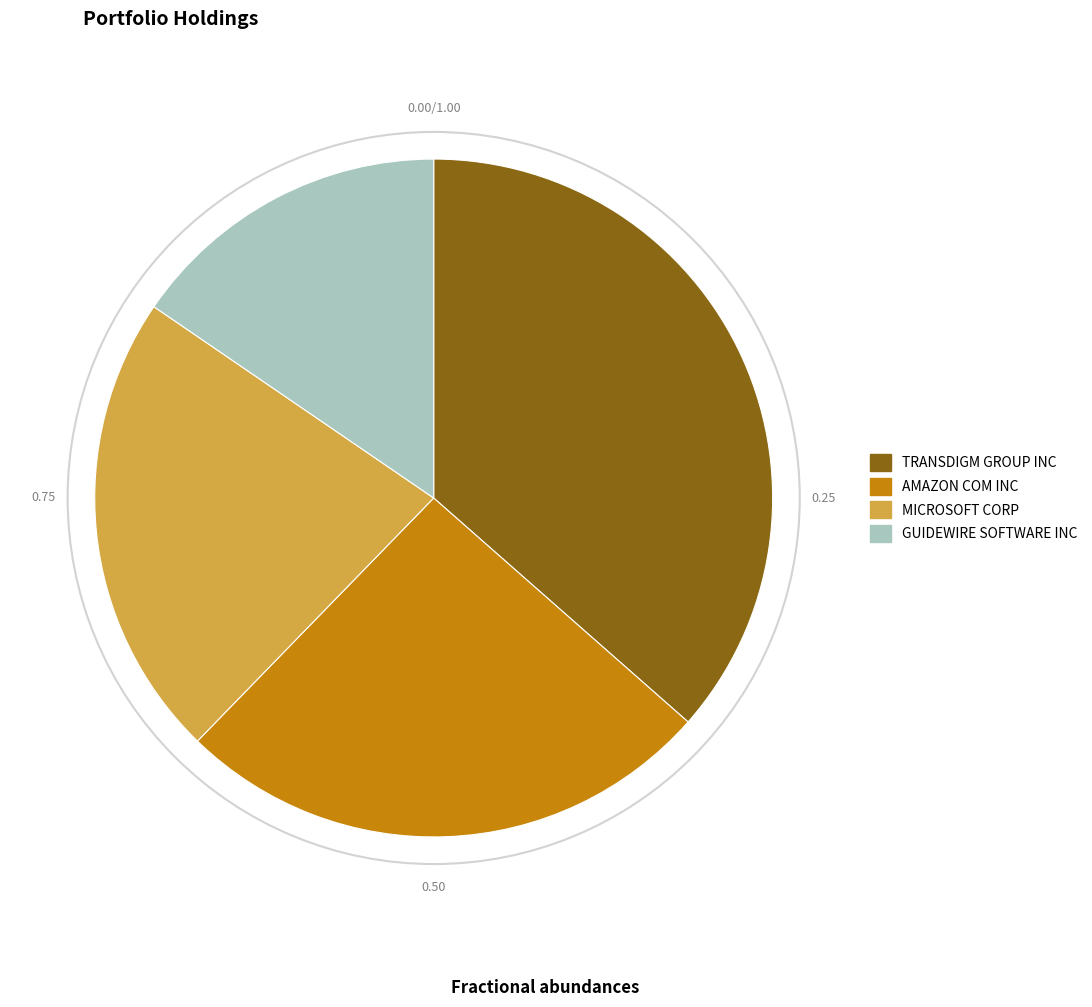

Rank the categories by value from lowest to highest.

GUIDEWIRE SOFTWARE INC, MICROSOFT CORP, AMAZON COM INC, TRANSDIGM GROUP INC